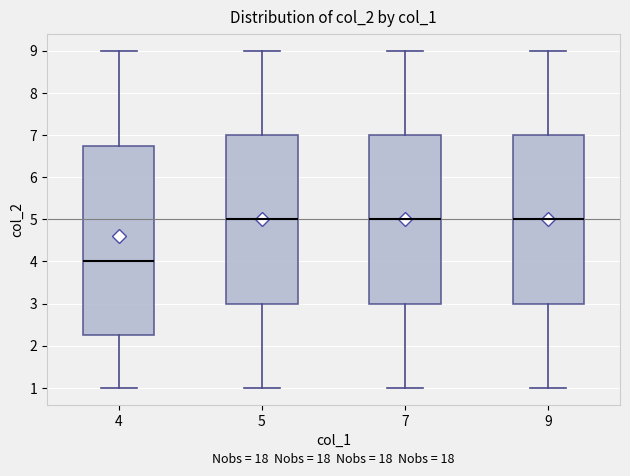

Reading left to right, transcribe this box plot: for each box, give where its median line is, the range the box spans, and where its two whiskers end, as read against the y-axis. The values are not printed on the chart, so give them approximately, as read against the axis.

4: median 4.0, box 2.3 to 6.8, whiskers 1.0 to 9.0
5: median 5.0, box 3.0 to 7.0, whiskers 1.0 to 9.0
7: median 5.0, box 3.0 to 7.0, whiskers 1.0 to 9.0
9: median 5.0, box 3.0 to 7.0, whiskers 1.0 to 9.0